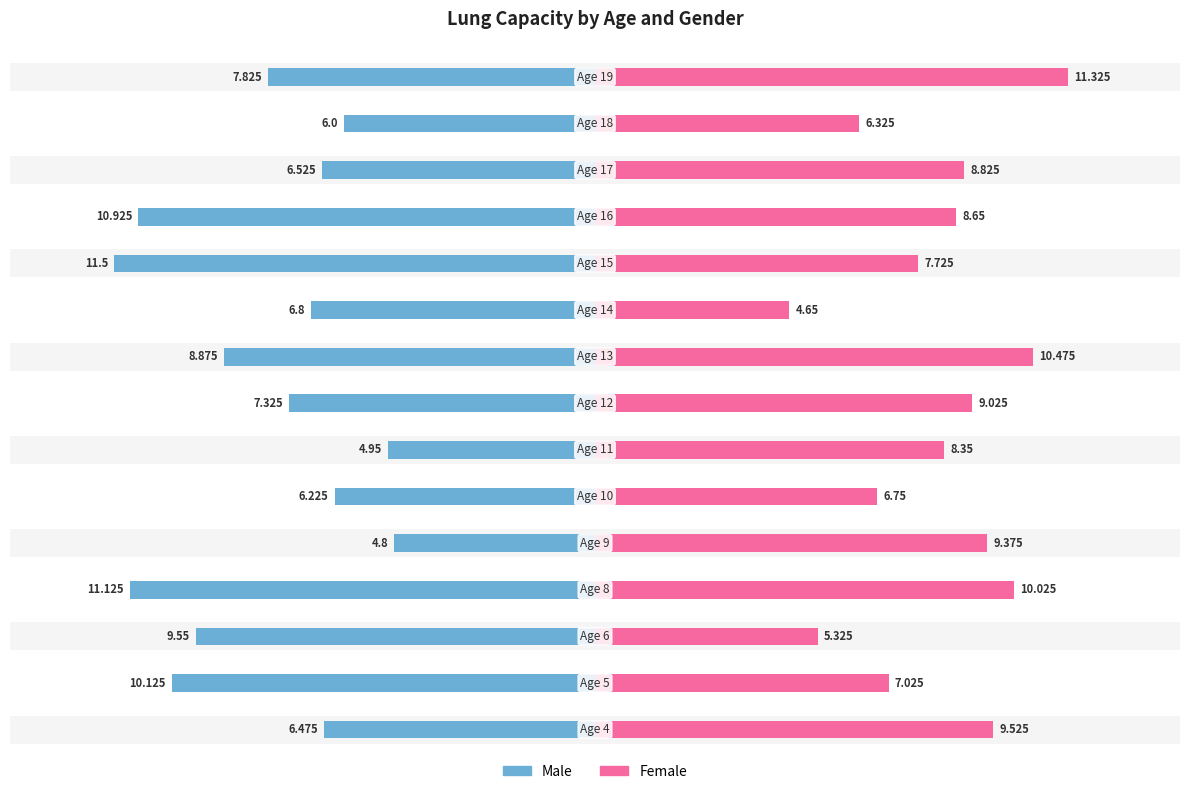

How many data points in Male are less than -7?

8